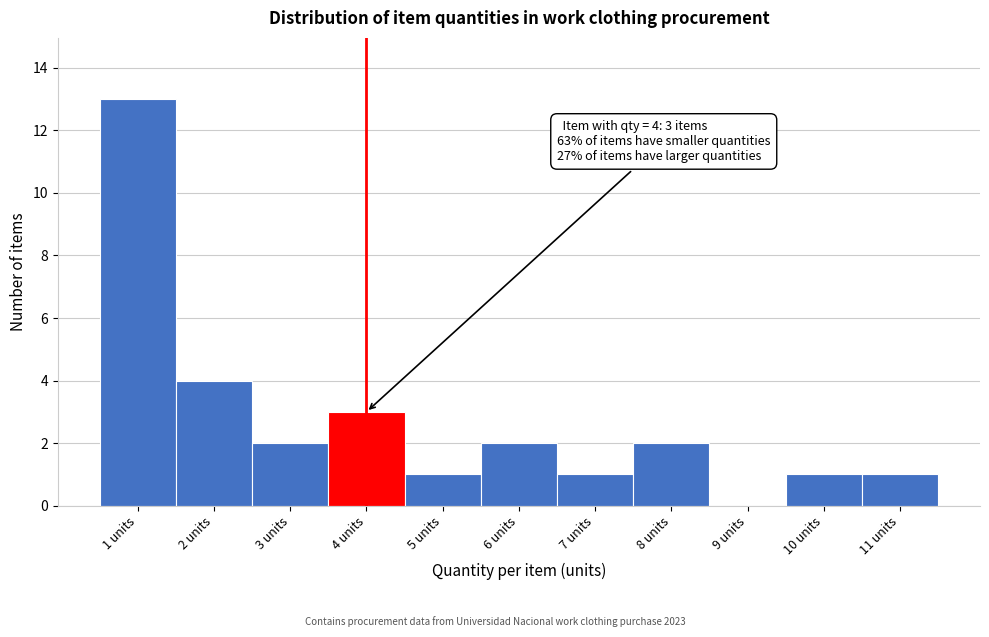

Over which range of the x-axis is the bar tallest?

0.5 to 1.5